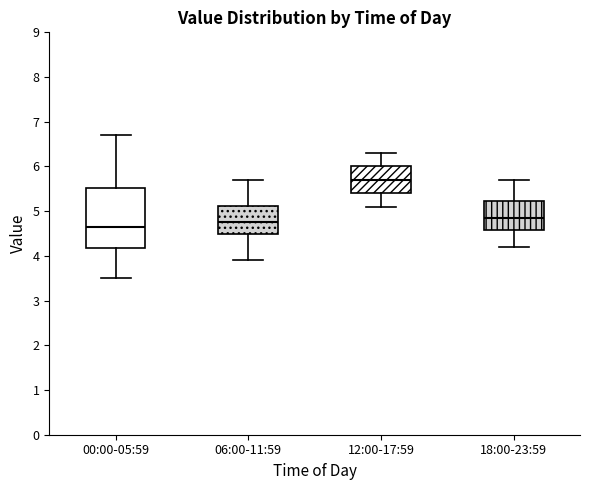

Which box is the tallest, from its lower edge to its upper edge?

00:00-05:59